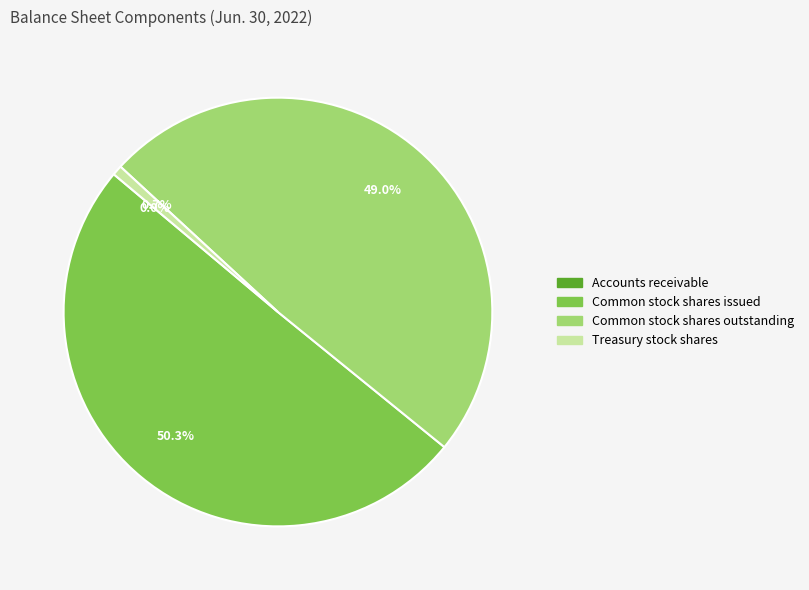

To the nearest percent, what is the average slice percentage?

25%